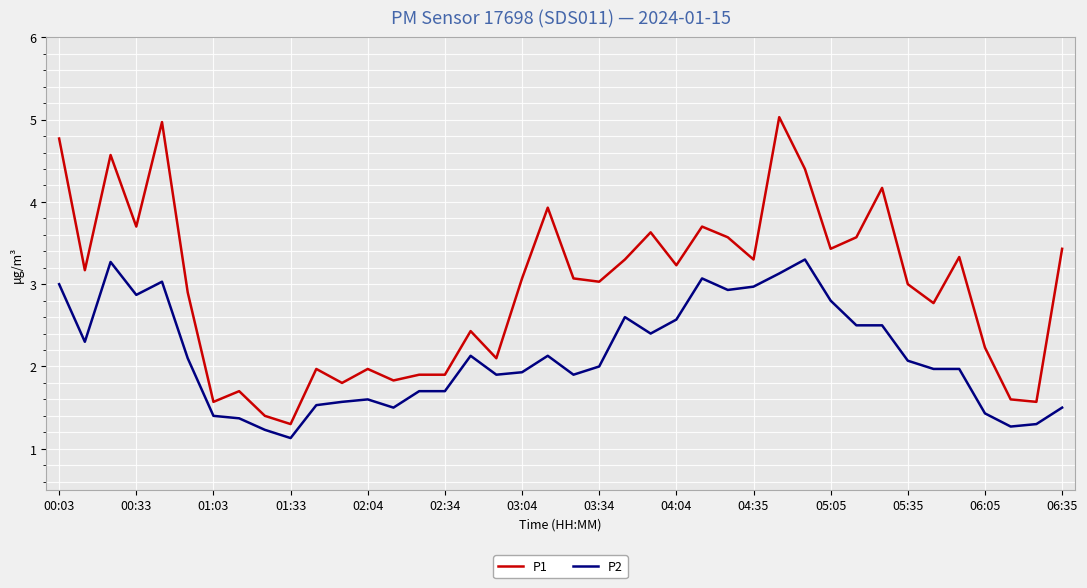

Which series has the largest total across all categories?

P1